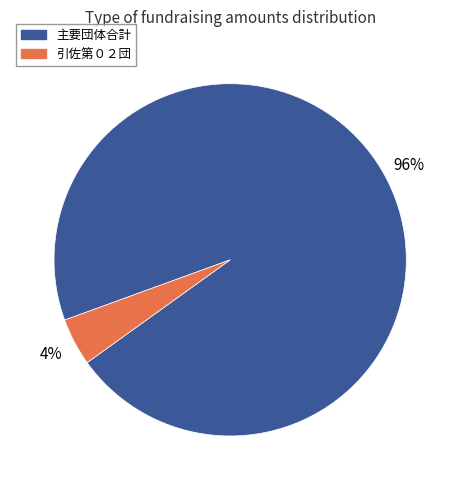

To the nearest percent, what is the average slice percentage?

50%